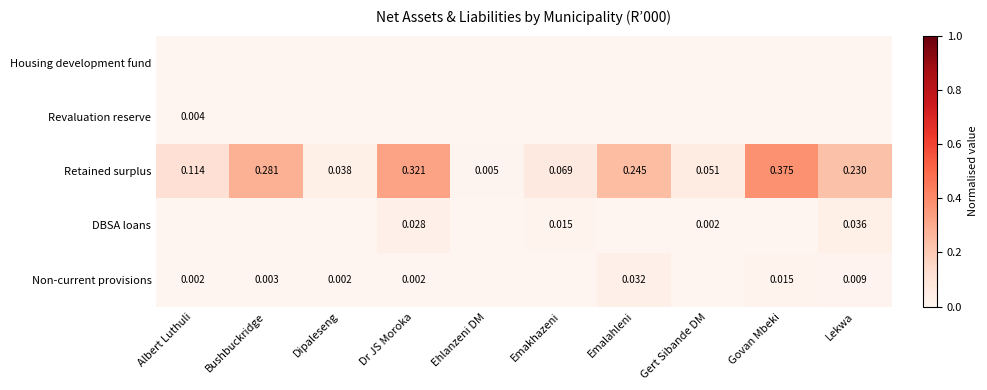

List the labels in order of Retained surplus value, largest first.

Govan Mbeki, Dr JS Moroka, Bushbuckridge, Emalahleni, Lekwa, Albert Luthuli, Emakhazeni, Gert Sibande DM, Dipaleseng, Ehlanzeni DM